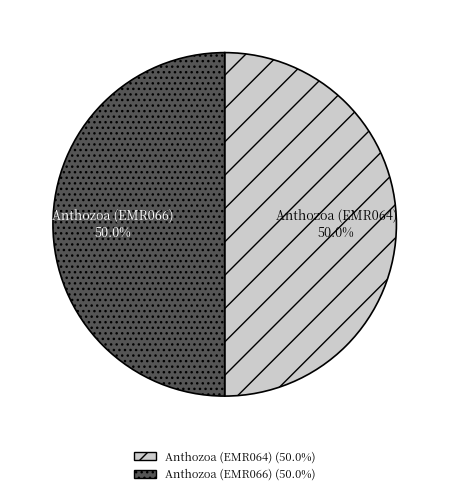

What percentage is the Anthozoa (EMR066) slice, to the nearest percent?

50%